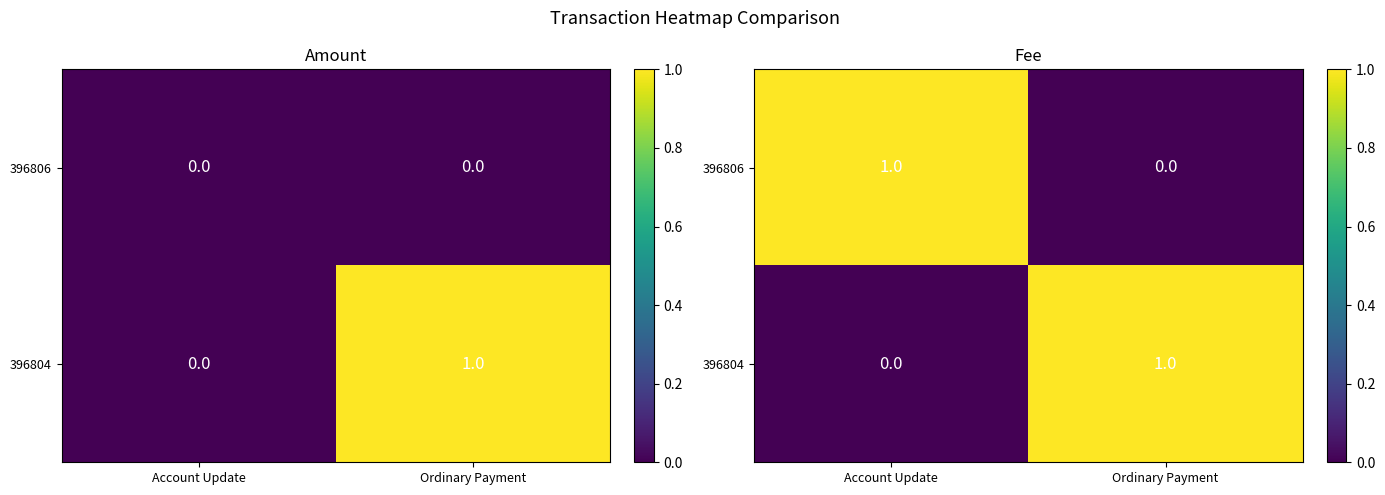

What is the sum of the 396806 values at Ordinary Payment and Account Update?

1